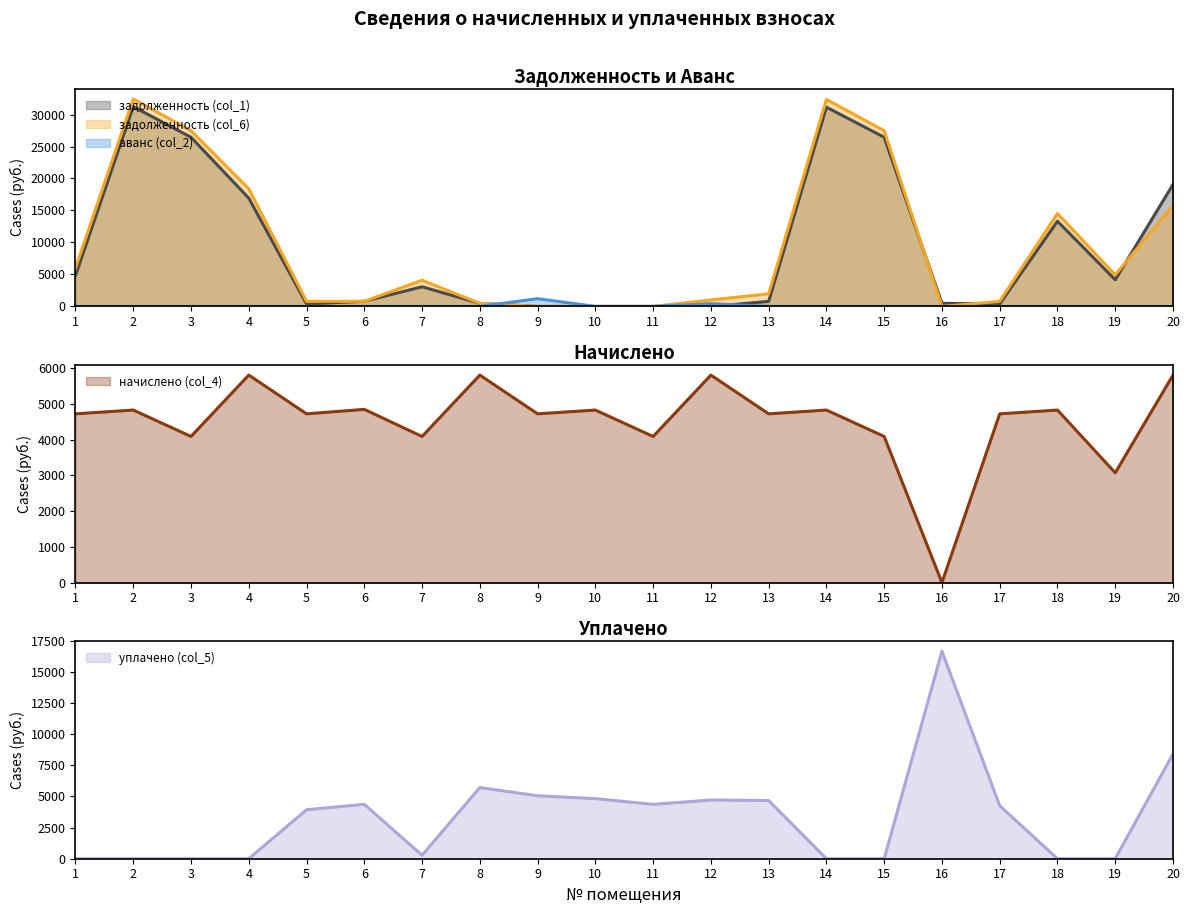

After their last crossing, which series has the higher values: задолженность (col_1) or уплачено (col_5)?

задолженность (col_1)